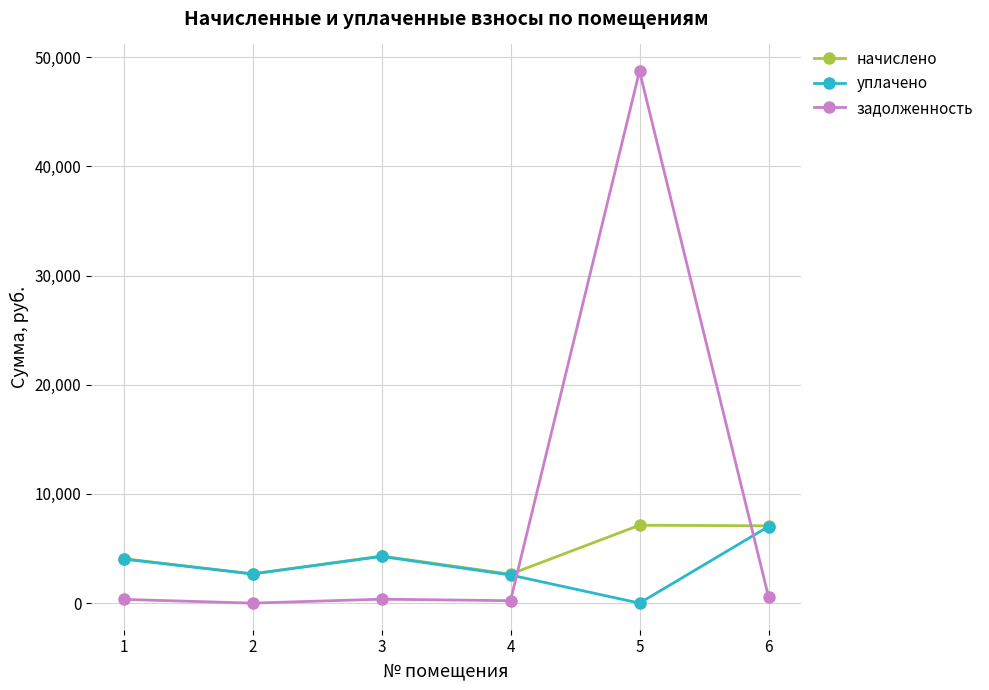

Which series has the largest range (max minus min)?

задолженность